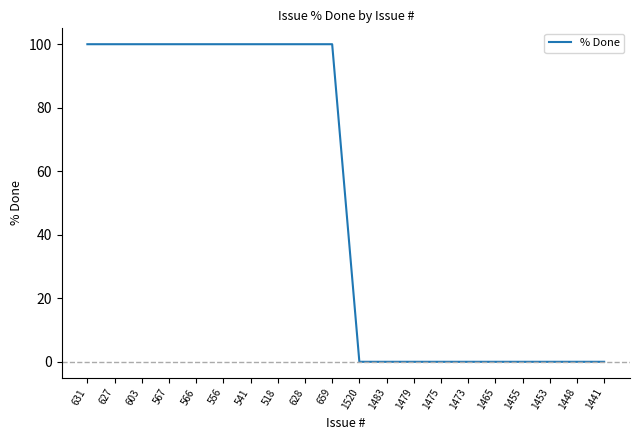

Is it true that the value at 1453 is -62?

False